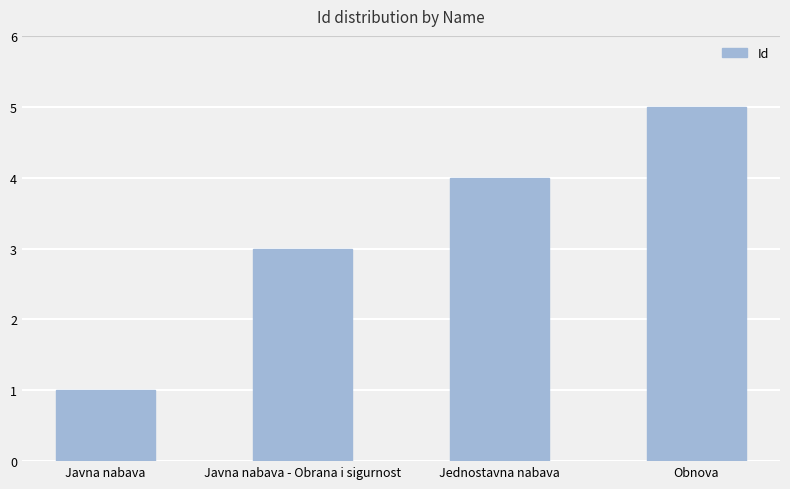

What is the label of the 1st bar from the left?

Javna nabava